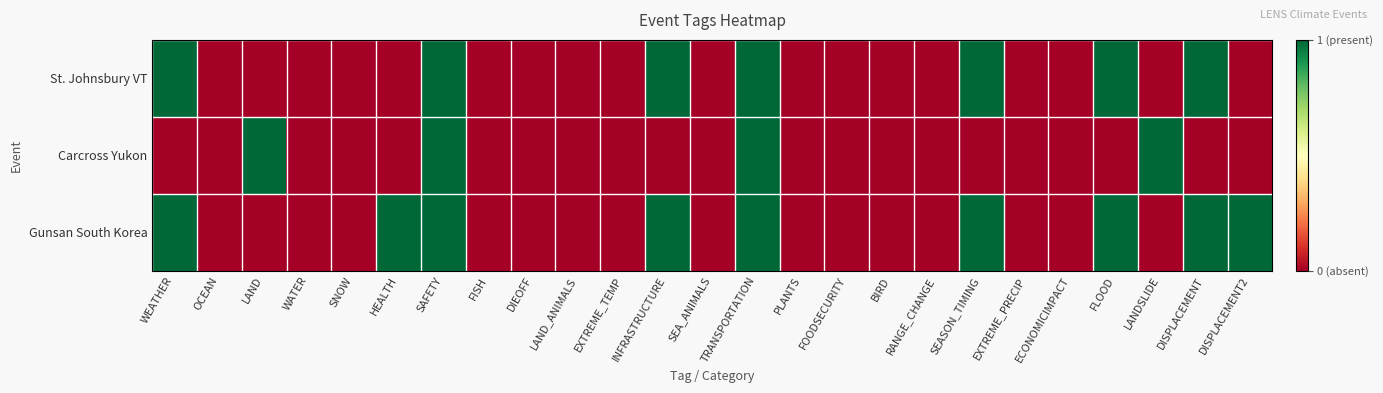

Rank the series at INFRASTRUCTURE from lowest to highest value.

Carcross Yukon, St. Johnsbury VT, Gunsan South Korea